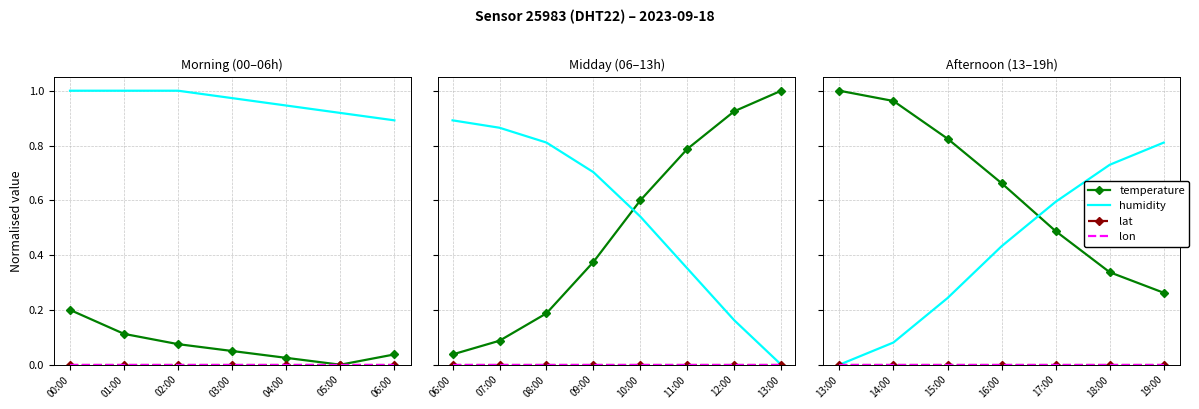

The lat series shows 0.0 at 18:00. True or false?

True